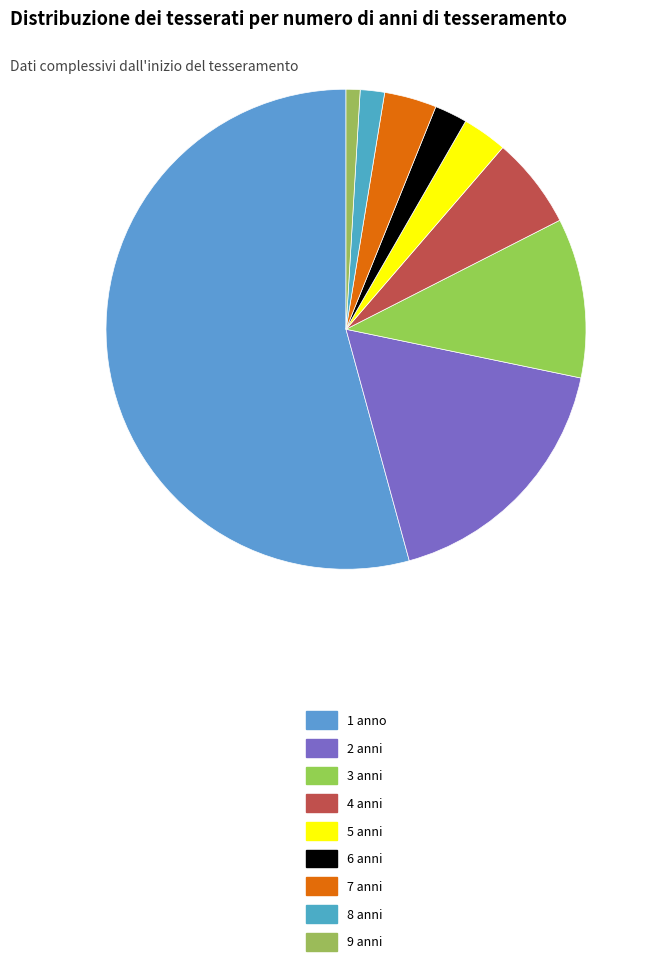

How many segments does this pie chart have?

9